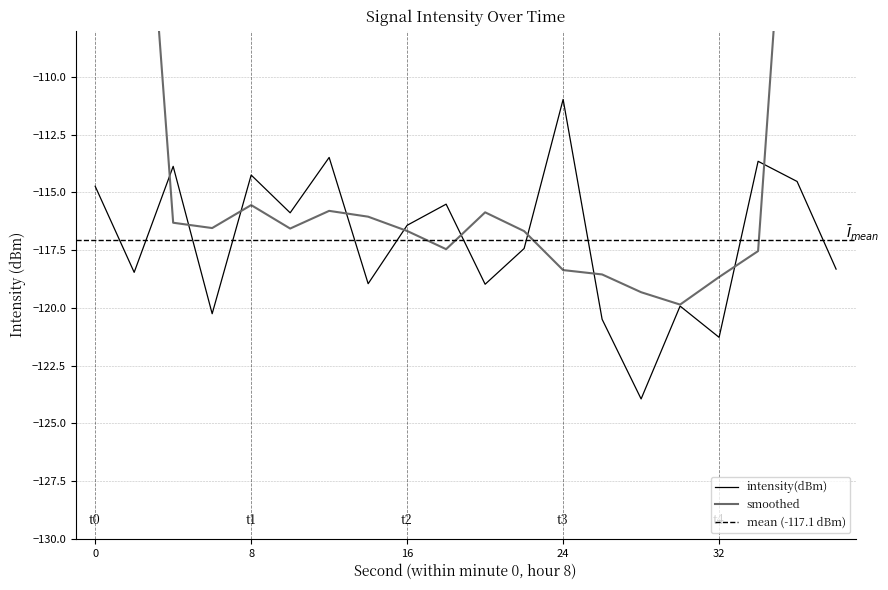

How many data points are above -116?

9